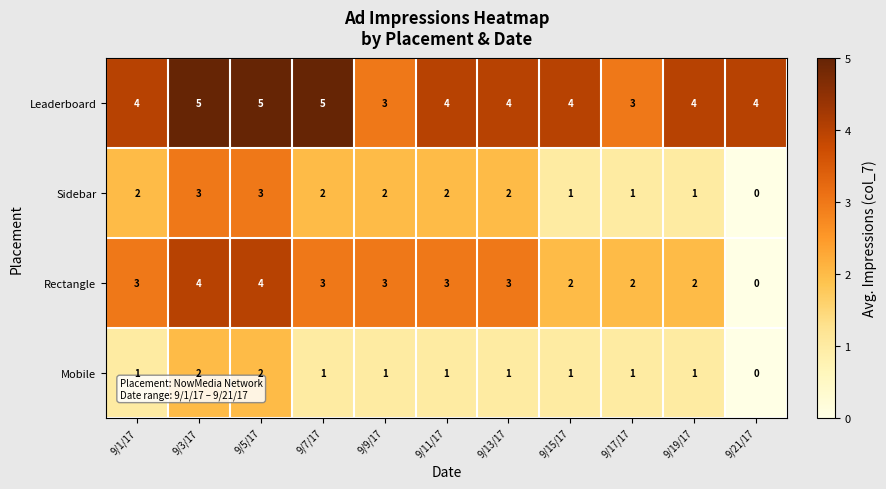

What is the approximate value of Leaderboard at 9/5/17?

5